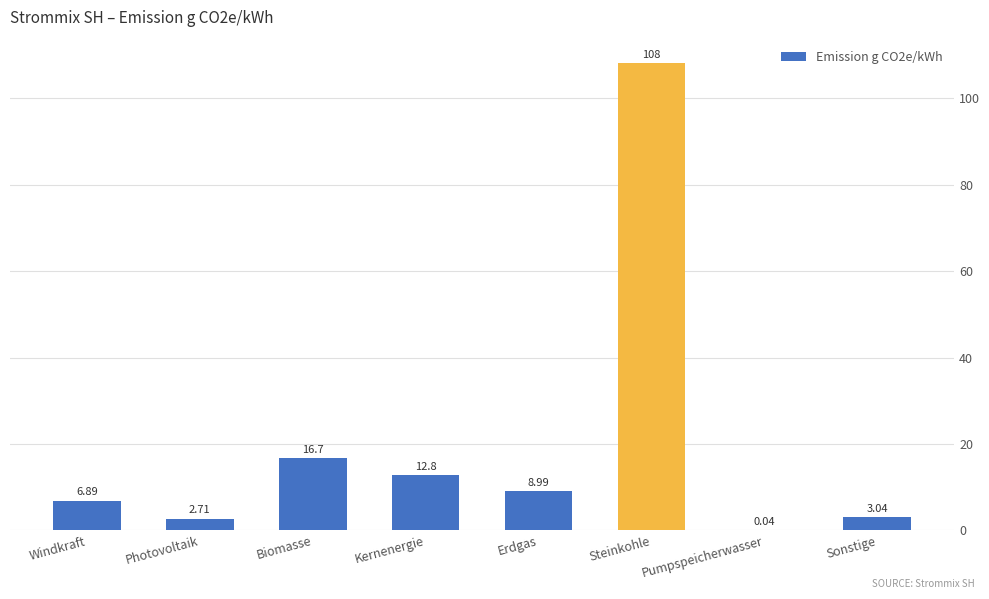

Which has a higher value, Biomasse or Erdgas?

Biomasse